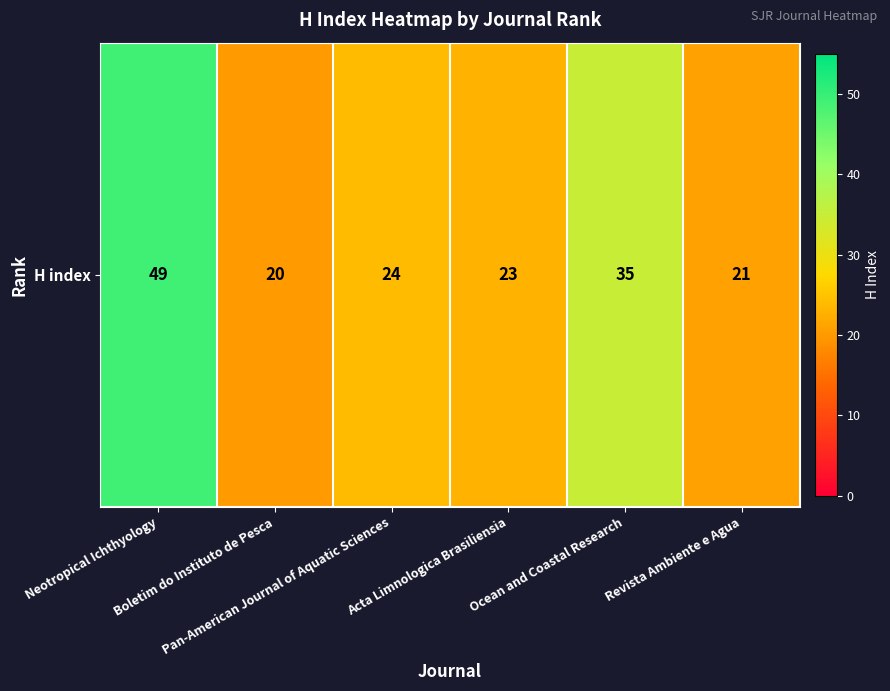

At which category does the chart reach its peak across all series?

Neotropical Ichthyology